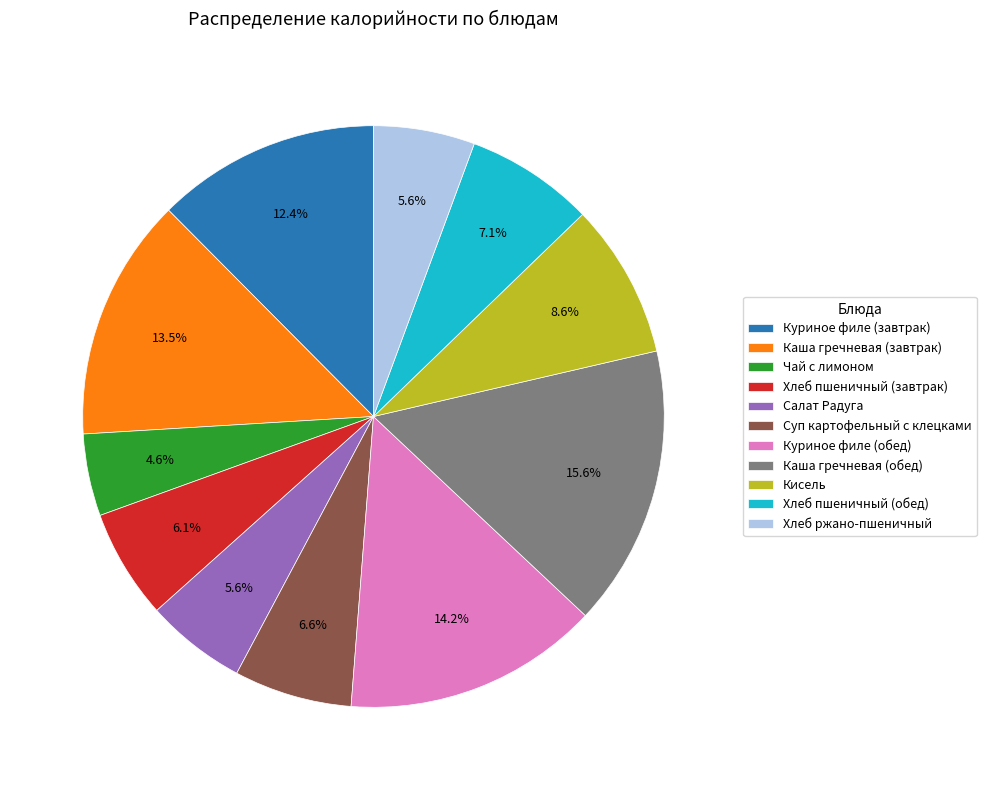

Combined, what portion of the pie is Чай с лимоном and Каша гречневая (обед)?

20.2%